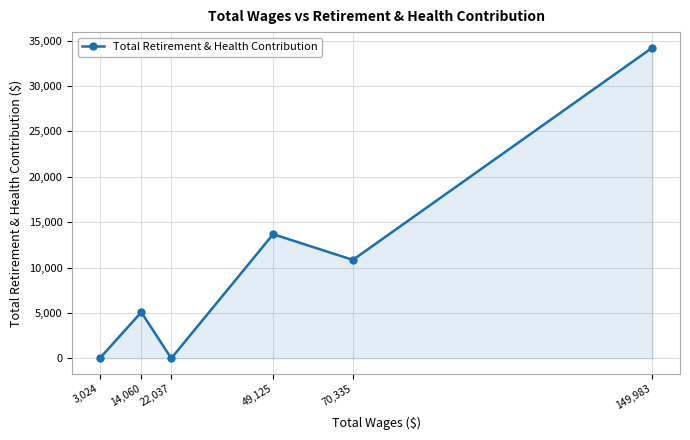

Reading left to right, list all the values displayed in this chart.

3,024=0	14,060=5082	22,037=0	49,125=13676	70,335=10845	149,983=34235